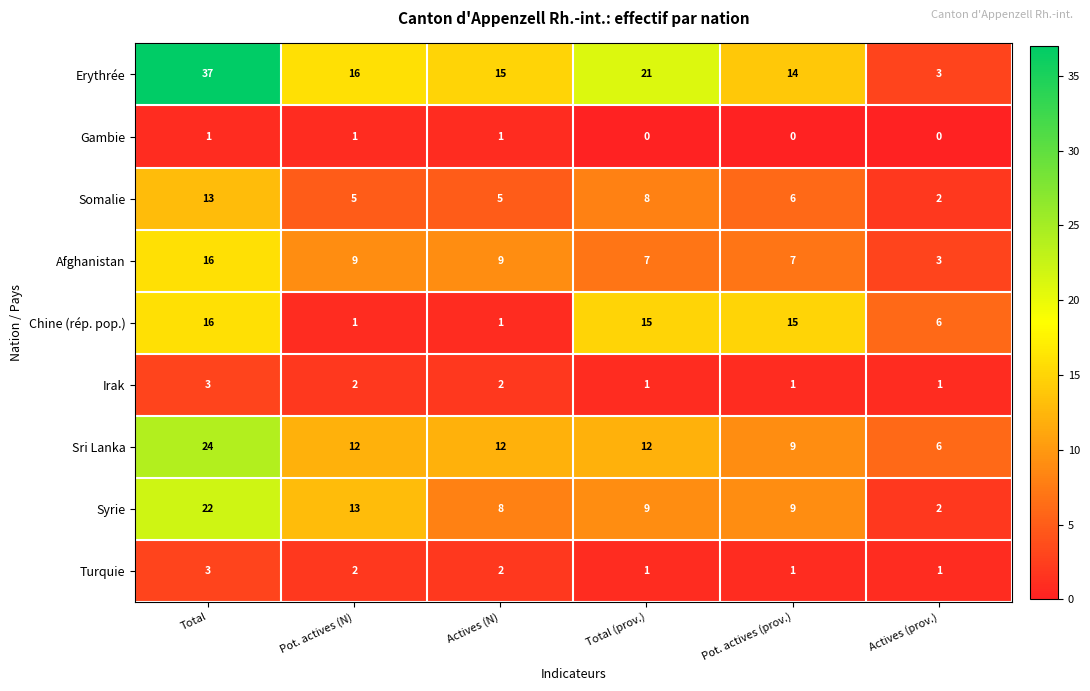

Where does the Irak series first go above 2?

Total